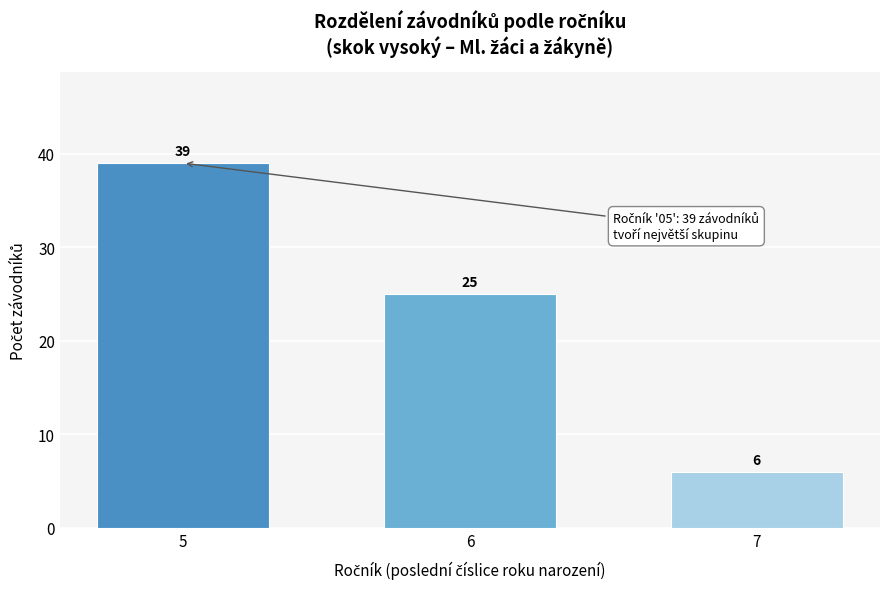

Reading left to right, extract all data points from this chart.

5=39	6=25	7=6